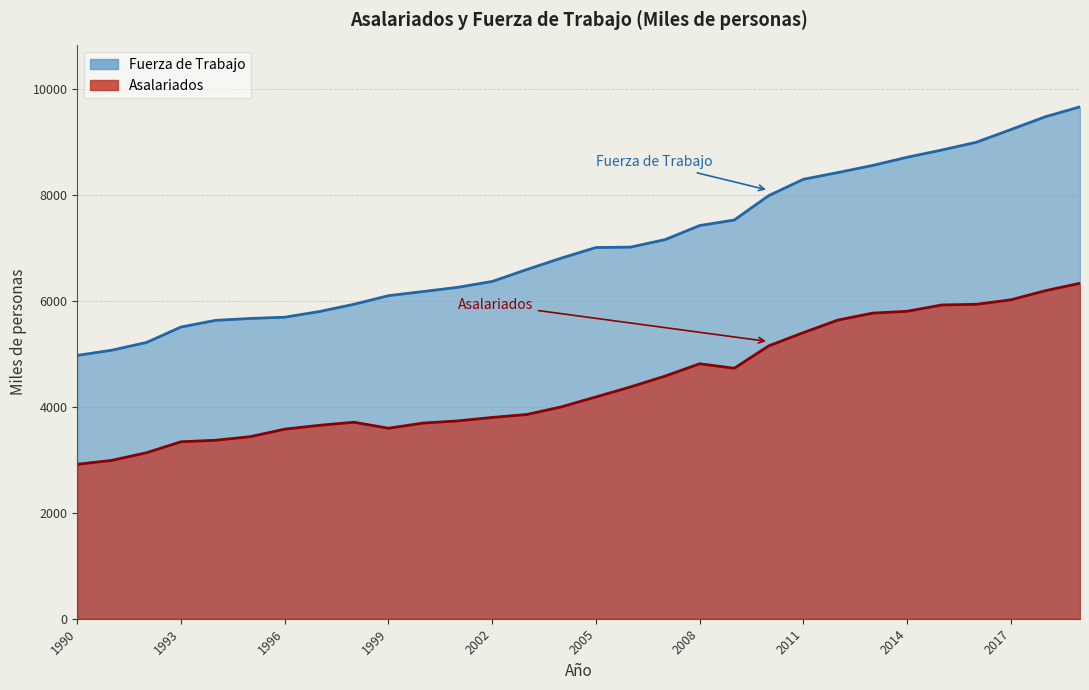

What is the greatest value displayed?

9669.7